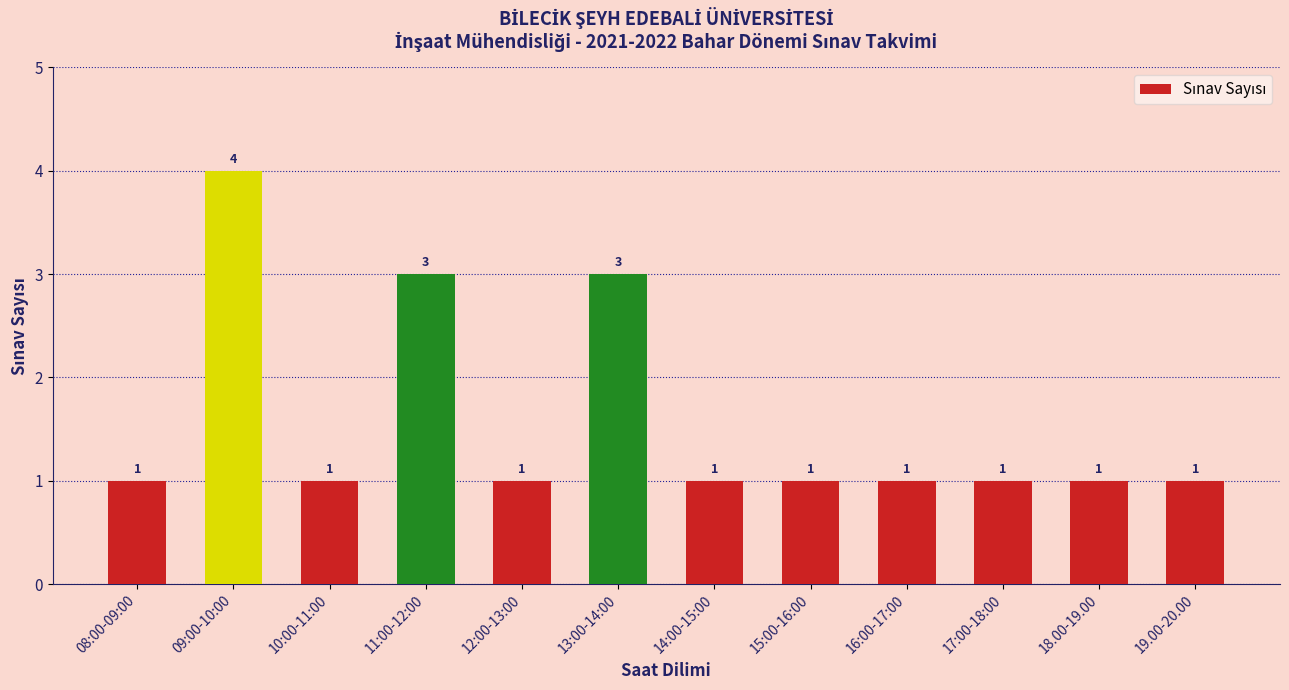

Approximately how many times larger is the value at 14:00-15:00 compared to 18.00-19.00?

1.0